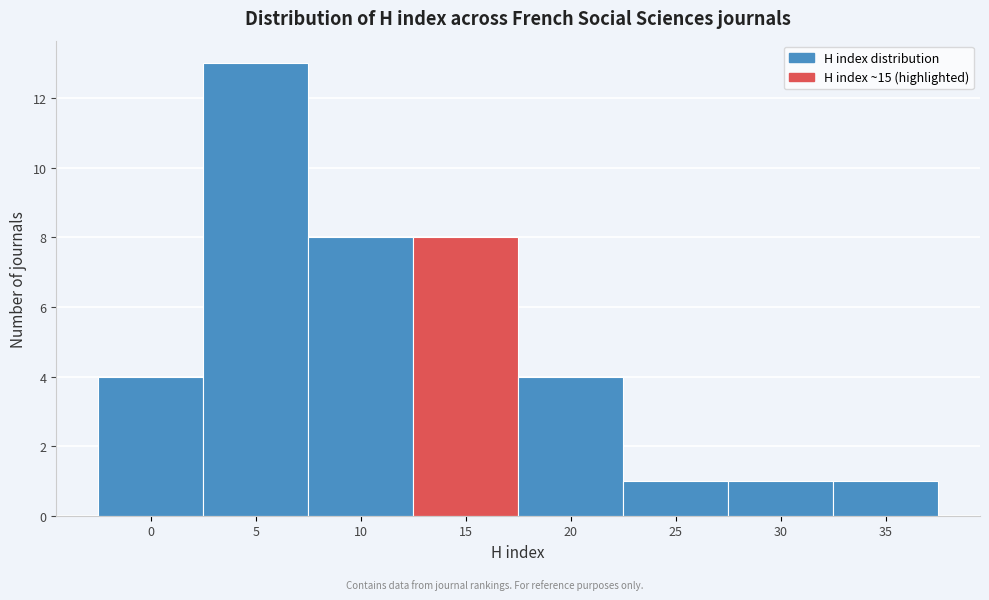

Reading left to right, list all the values displayed in this chart.

4	13	8	8	4	1	1	1